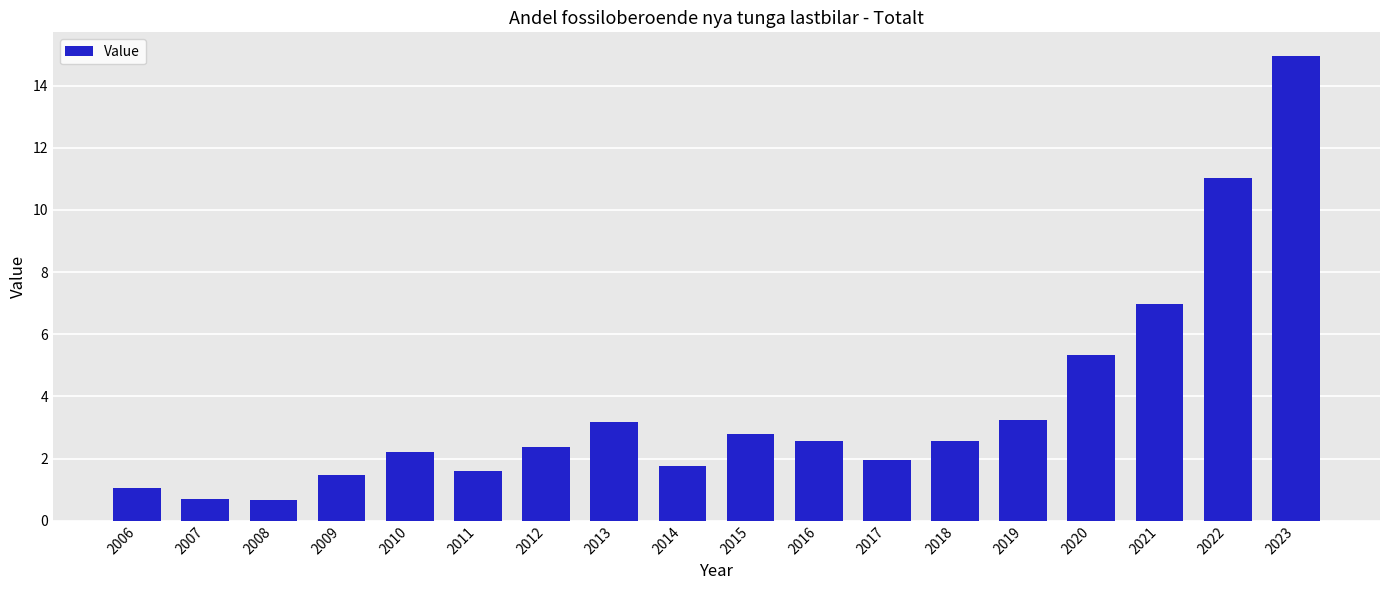

Does the chart contain stacked bars?

No